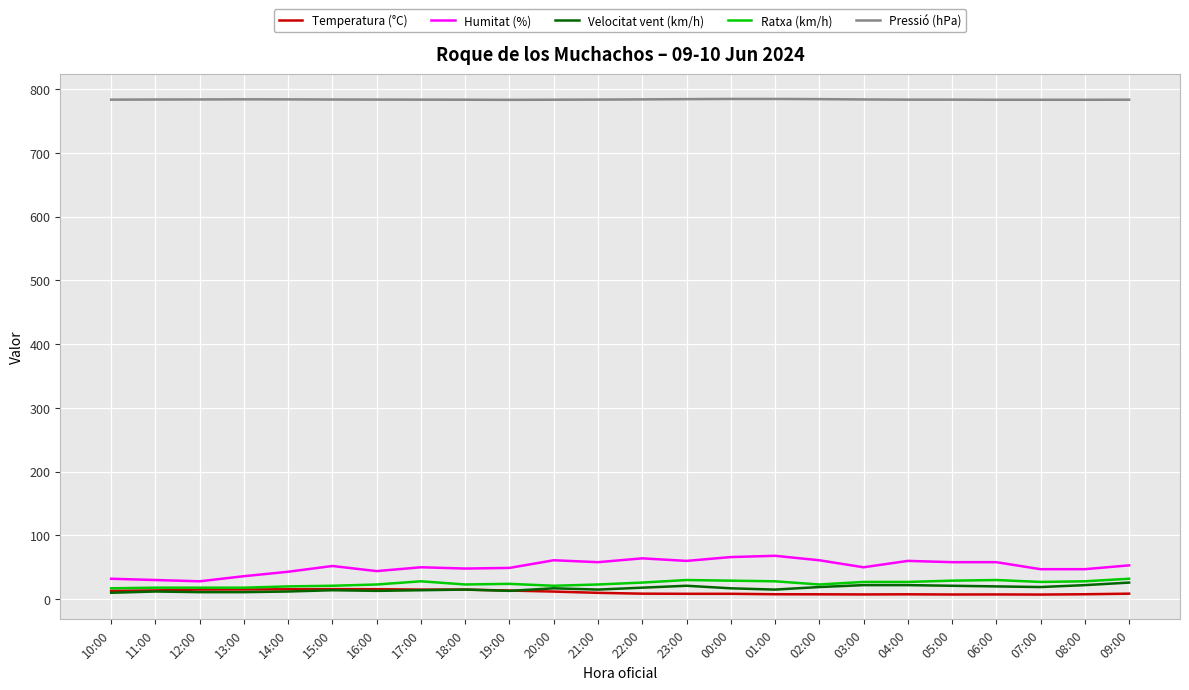

Is it true that Pressió (hPa) equals 1389.4 at 03:00?

False